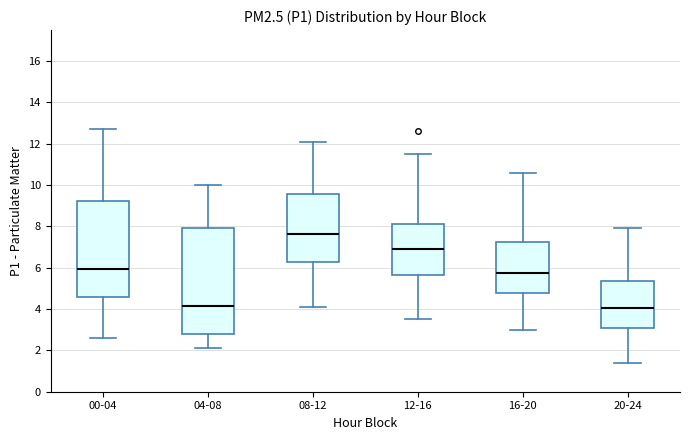

Where does the upper whisker of the box for 08-12 end on the y-axis? The values are not printed on the chart, so give them approximately, as read against the axis.

12.2